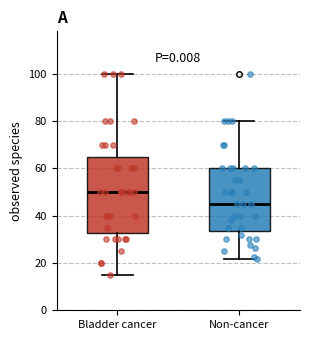

Reading left to right, read every box against the y-axis: the position of its median line, the range the box covers, and the ends of its whiskers. The values are not printed on the chart, so give them approximately, as read against the axis.

Bladder cancer: median 50, box 32 to 66, whiskers 16 to 100
Non-cancer: median 46, box 34 to 60, whiskers 22 to 80